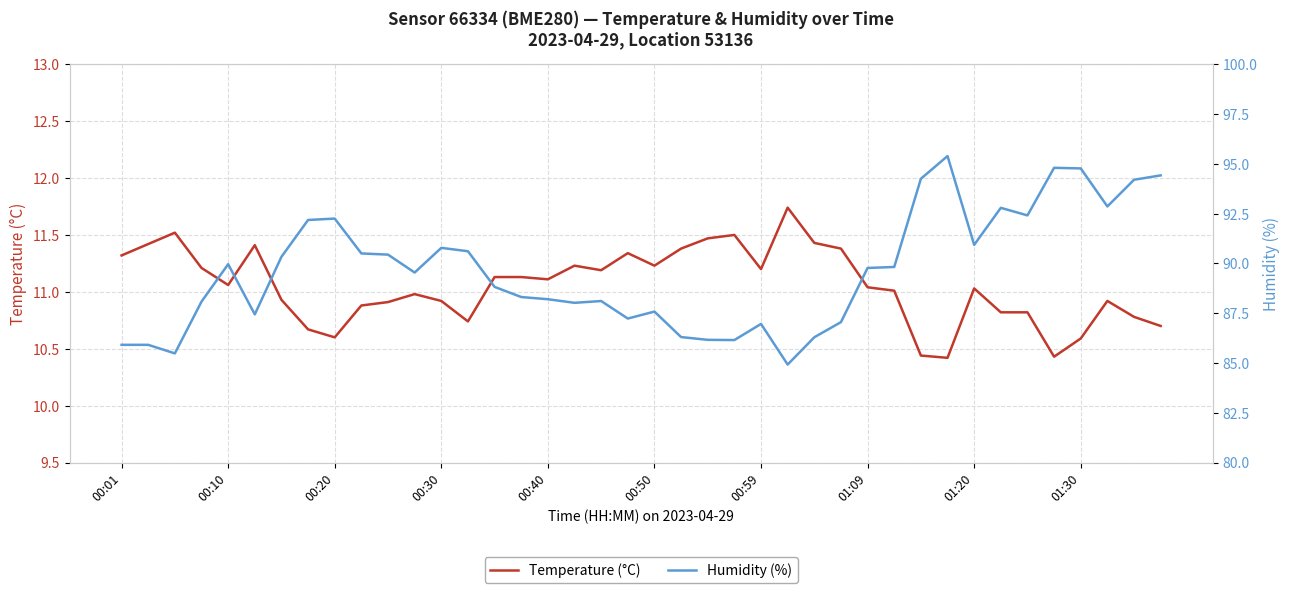

What position from the left is 34?

35